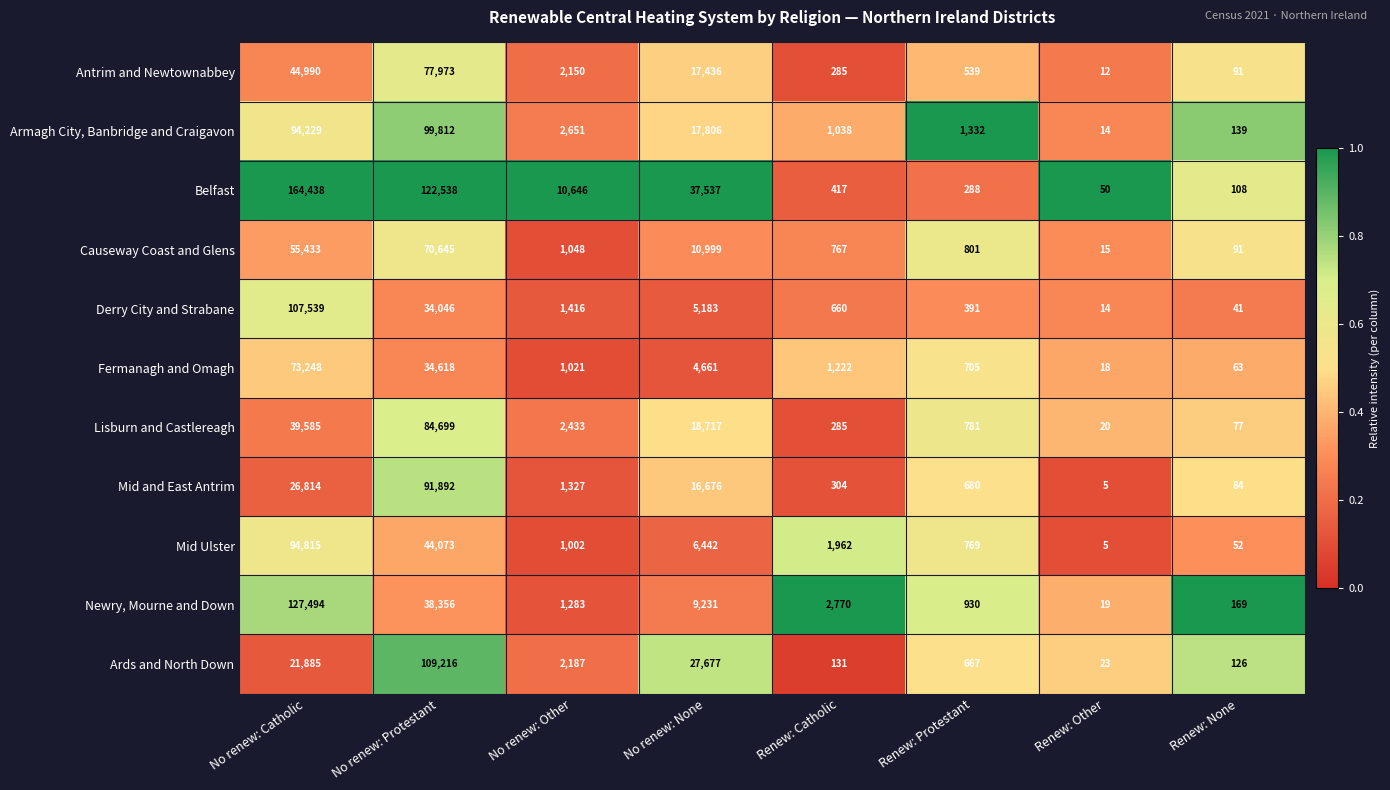

At which label is Lisburn and Castlereagh closest to 42359?

No renew: Catholic